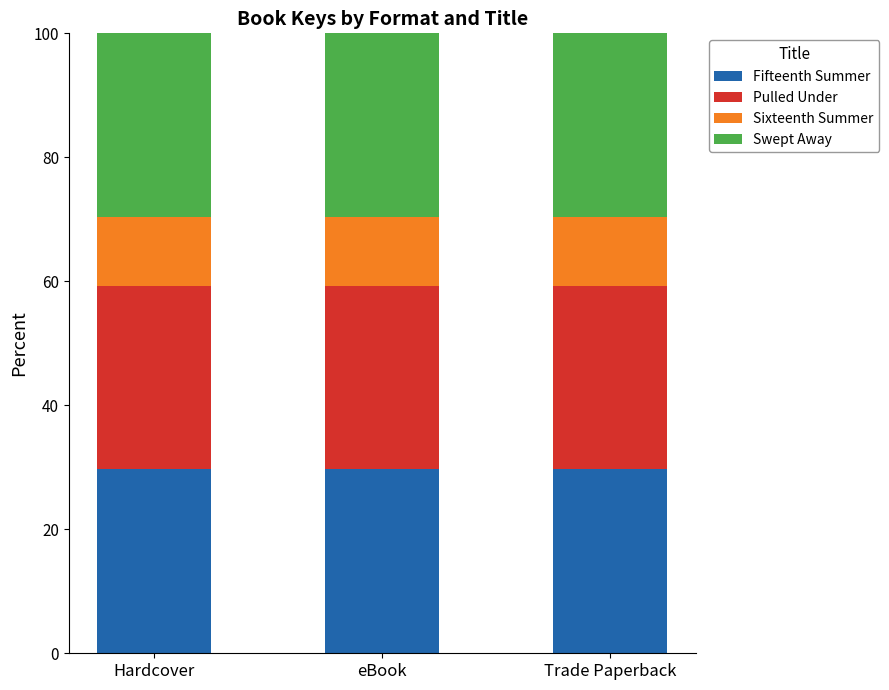

What are all the series names shown in the legend?

Fifteenth Summer, Pulled Under, Sixteenth Summer, Swept Away